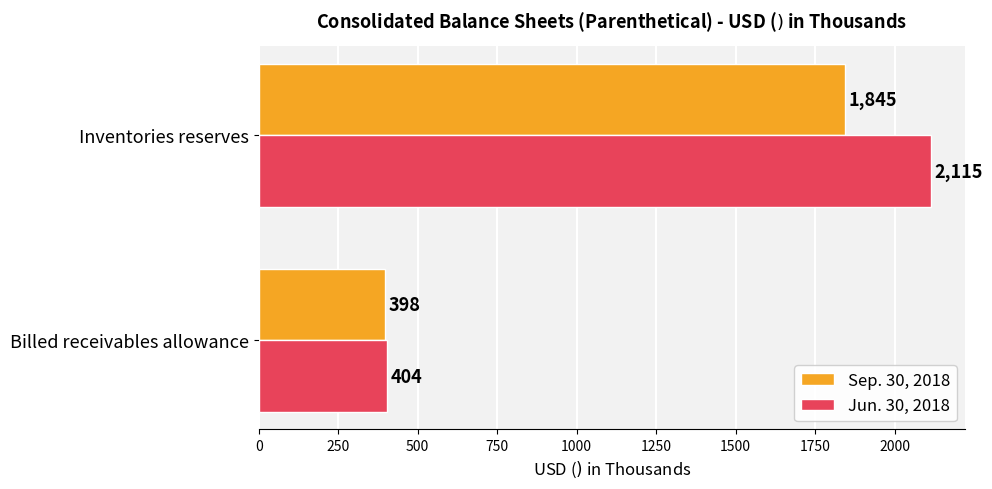

Between Billed receivables allowance and Inventories reserves, which series saw the biggest shift?

Jun. 30, 2018